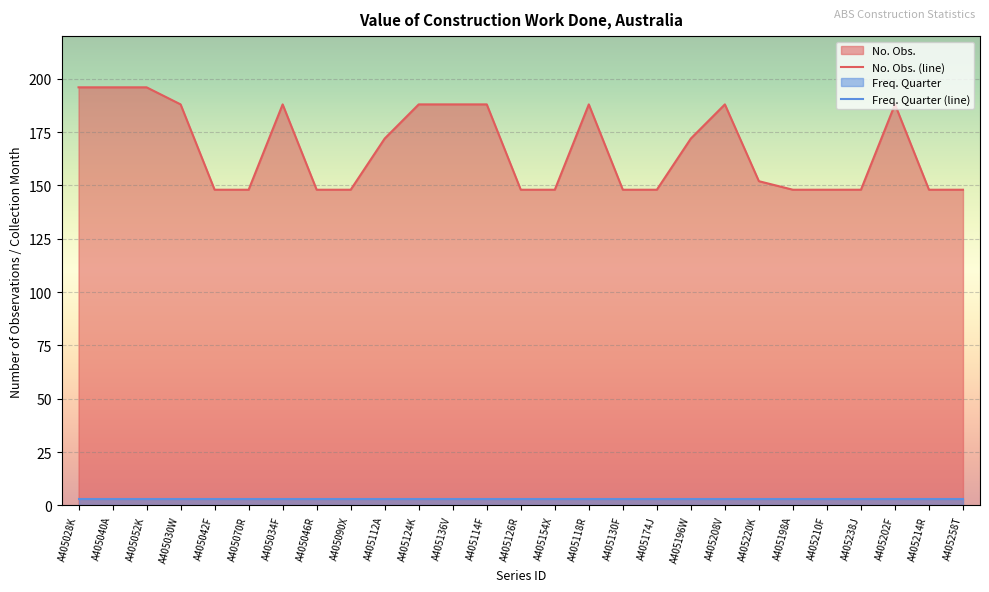

Reading left to right, what are all the values shown in this chart?

No. Obs. (line): 196	196	196	188	148	148	188	148	148	172	188	188	188	148	148	188	148	148	172	188	152	148	148	148	188	148	148
Freq. Quarter (line): 3	3	3	3	3	3	3	3	3	3	3	3	3	3	3	3	3	3	3	3	3	3	3	3	3	3	3